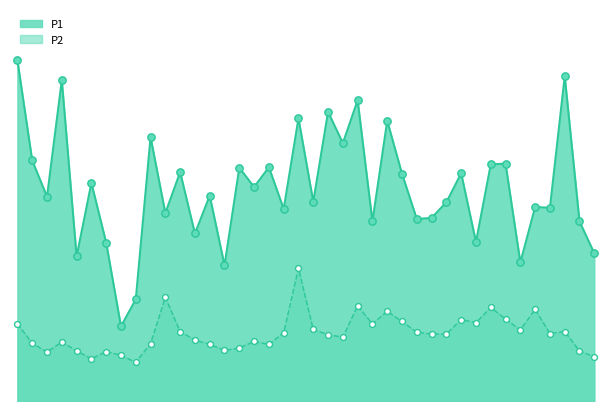

Which series reaches the minimum Y coordinate?

P2